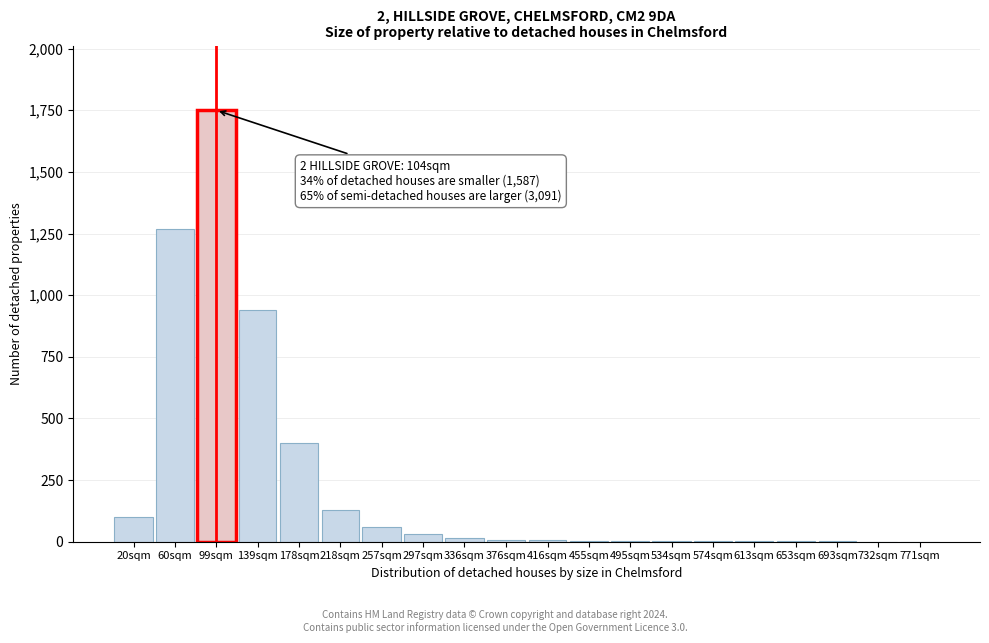

Where is the data nearest to the value 875?

139sqm